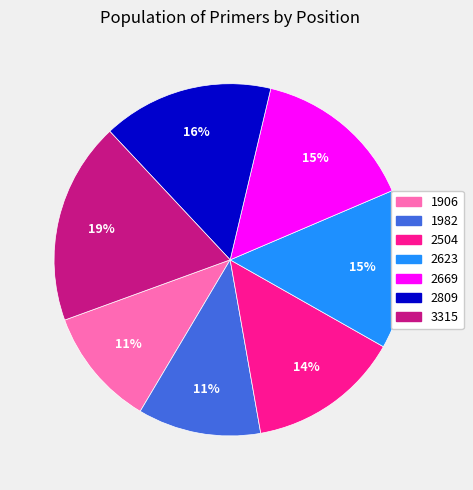

Which has a higher value, 2809 or 1906?

2809